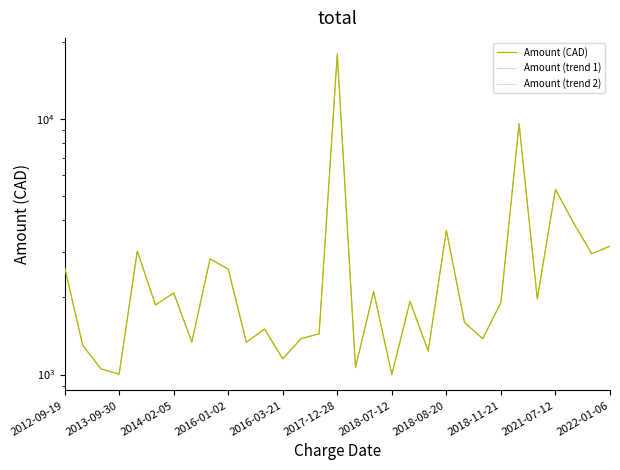

Reading right to left, what are all the values shown in this chart?

Amount (CAD): 3176.2	2962.8	3909.1	5290.1	1974.4	9541.0	1911.8	1380.9	1596.9	3657.3	1235.3	1930.7	1001.0	2109.0	1065.7	17901.3	1442.6	1379.7	1151.9	1505.6	1335.9	2582.1	2830.2	1339.0	2084.6	1868.6	3036.7	1003.2	1052.4	1300.0	2630.5
Amount (trend 1): 3176.2	2962.8	3909.1	5290.1	1974.4	9541.0	1911.8	1380.9	1596.9	3657.3	1235.3	1930.7	1001.0	2109.0	1065.7	17901.3	1442.6	1379.7	1151.9	1505.6	1335.9	2582.1	2830.2	1339.0	2084.6	1868.6	3036.7	1003.2	1052.4	1300.0	2630.5
Amount (trend 2): 3176.2	2962.8	3909.1	5290.1	1974.4	9541.0	1911.8	1380.9	1596.9	3657.3	1235.3	1930.7	1001.0	2109.0	1065.7	17901.3	1442.6	1379.7	1151.9	1505.6	1335.9	2582.1	2830.2	1339.0	2084.6	1868.6	3036.7	1003.2	1052.4	1300.0	2630.5